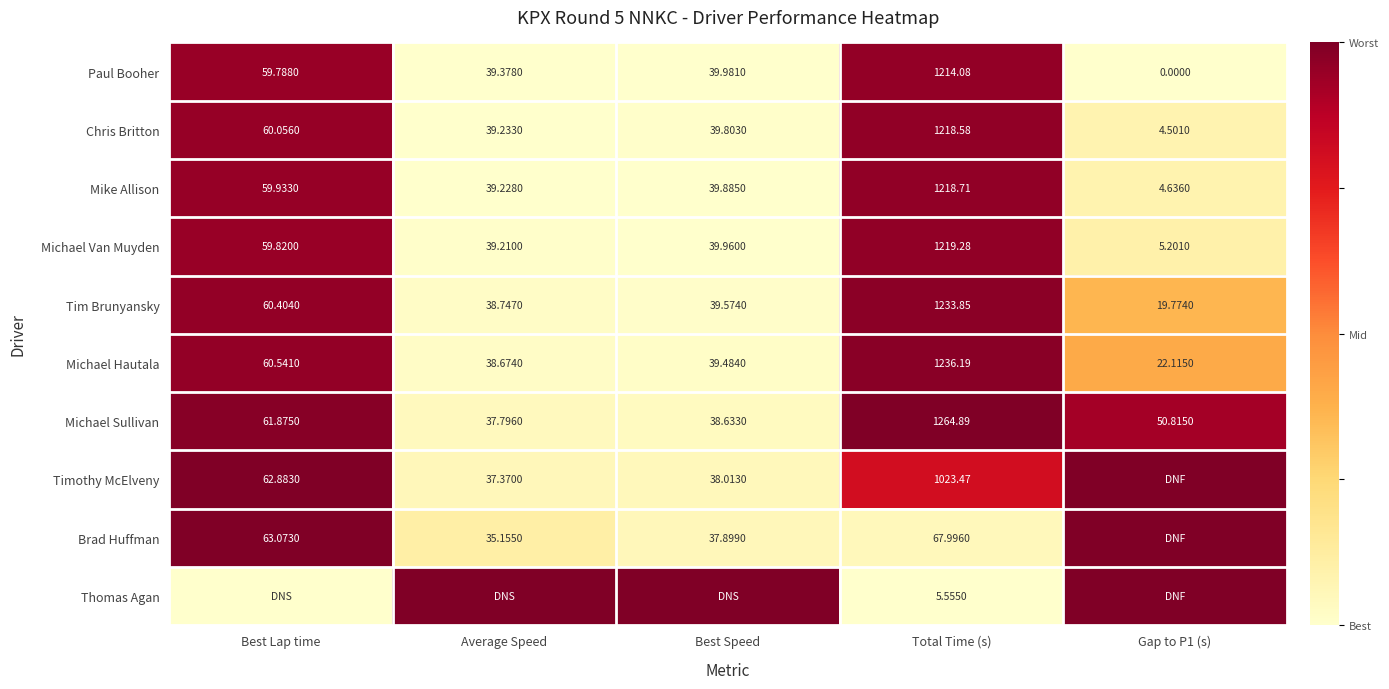

Which category has the lowest value in the Michael Sullivan series?

Average Speed